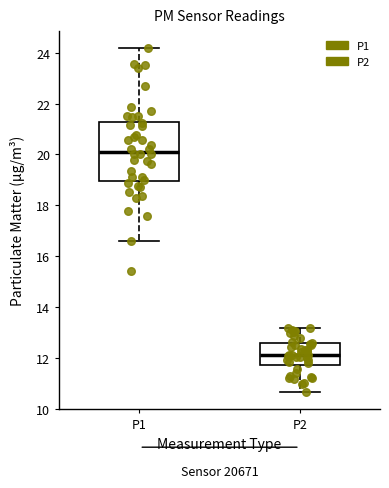

Where does the median line of the box for P1 sit on the y-axis? The values are not printed on the chart, so give them approximately, as read against the axis.

20.2